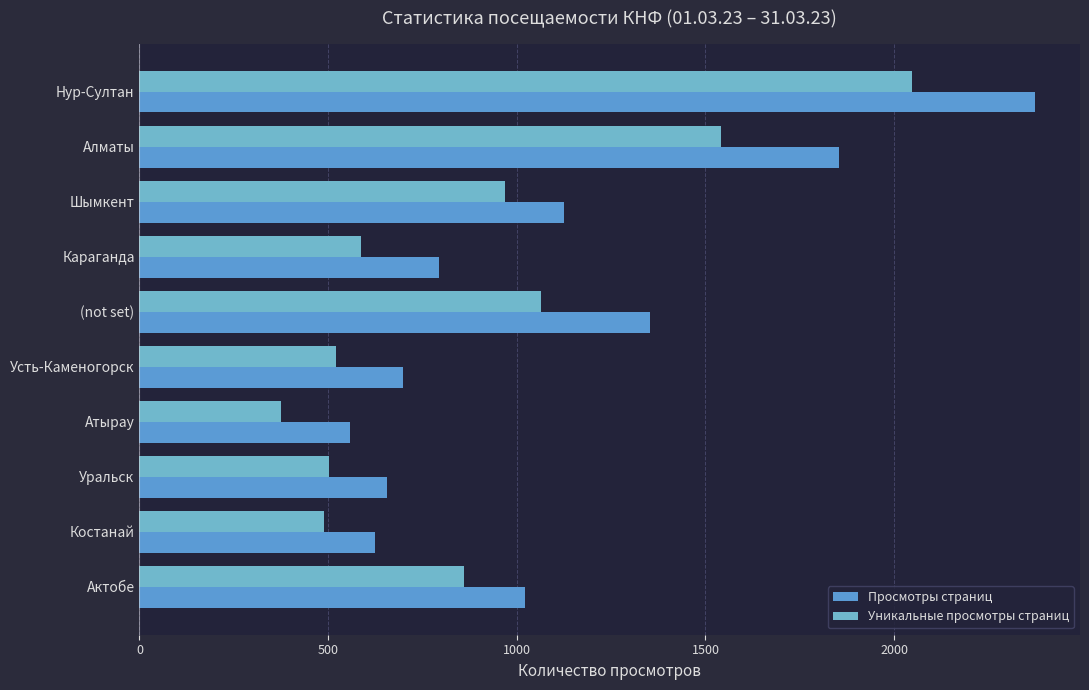

Count the number of categories in the chart.

10